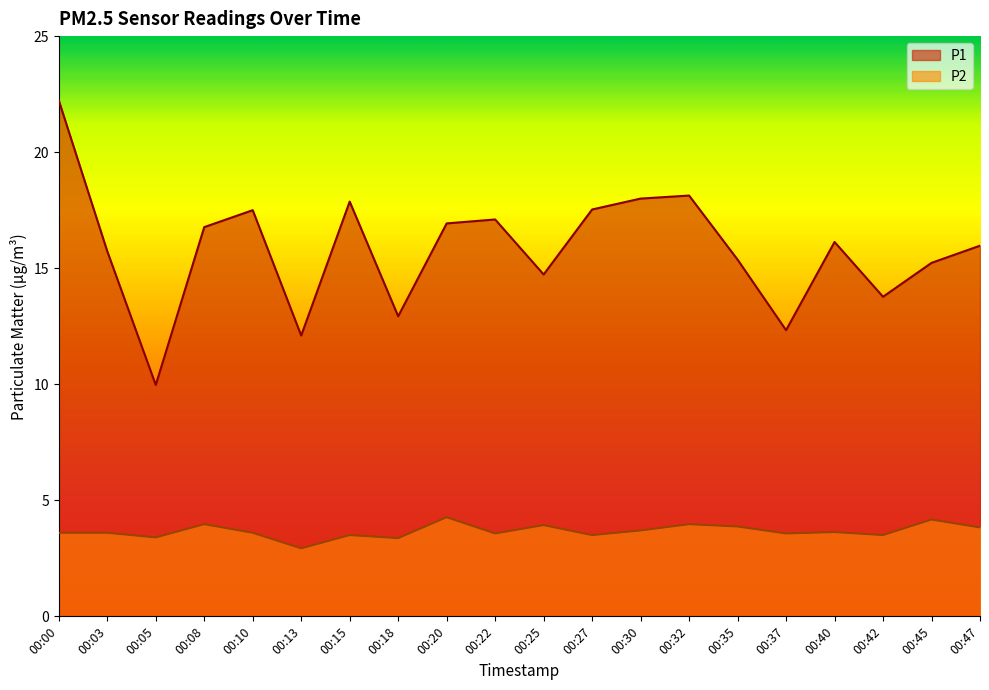

What are all the series names shown in the legend?

P1, P2